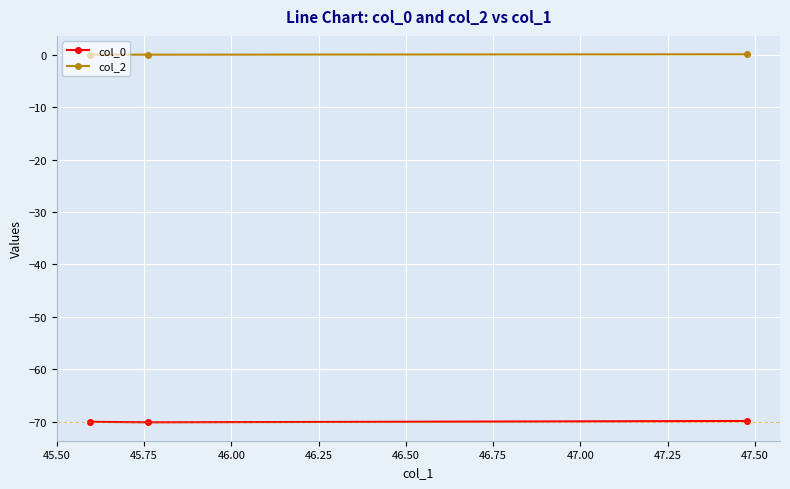

List the series in order of their overall mean, highest first.

col_2, col_0